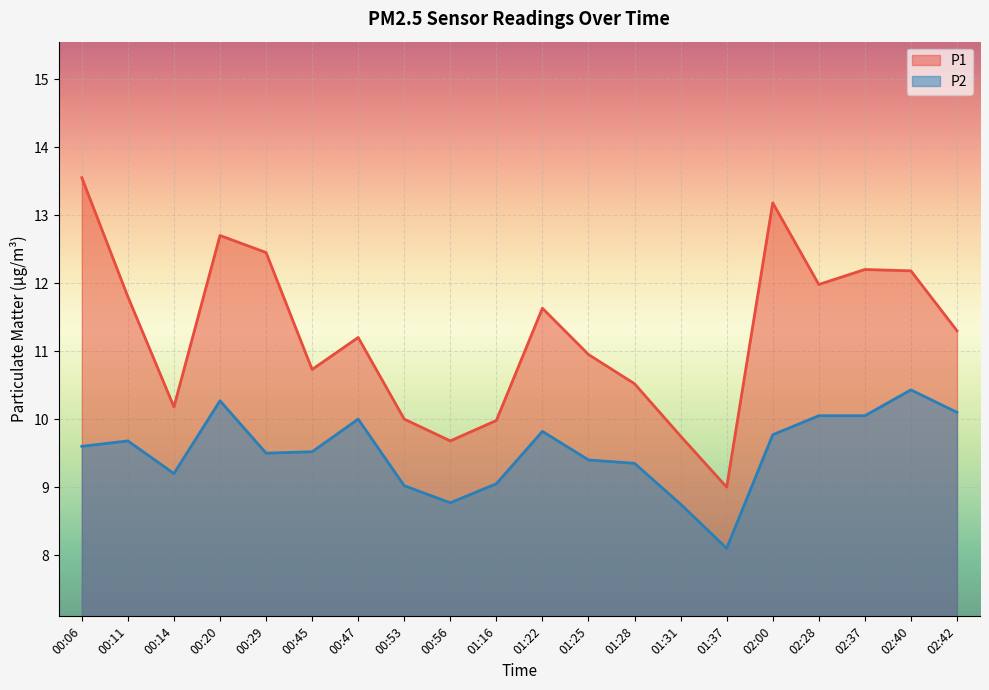

What is the value of the P2 point at the 18th from the left?

10.1